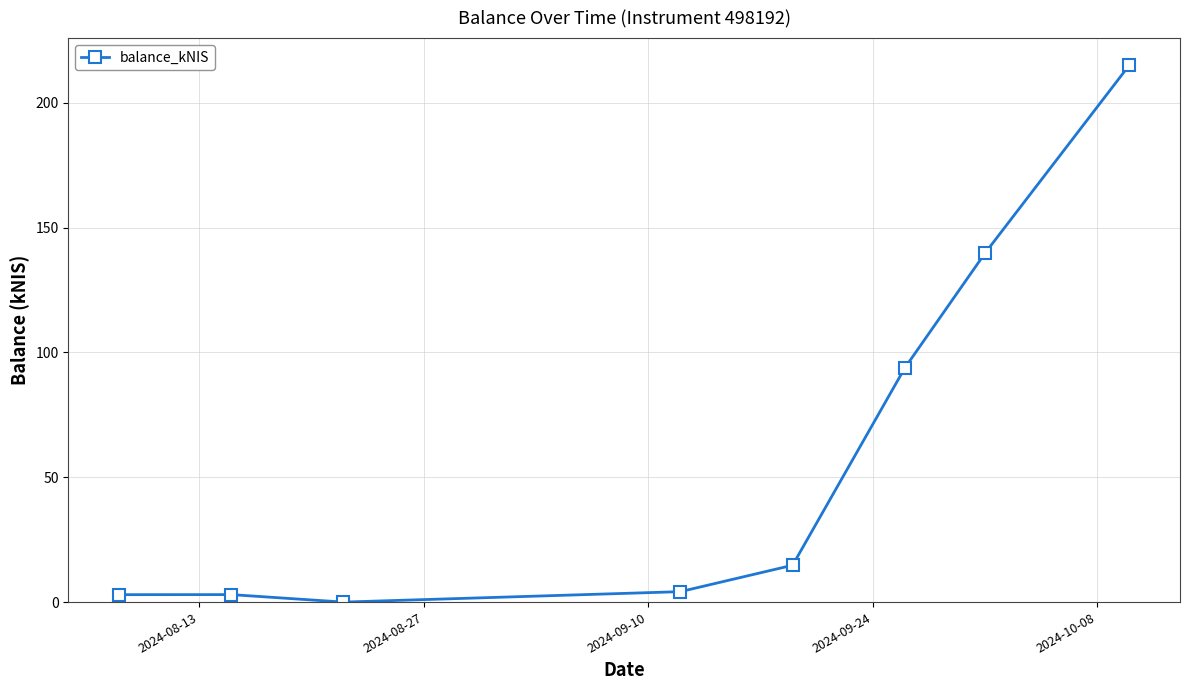

What is the greatest value displayed?

215.1